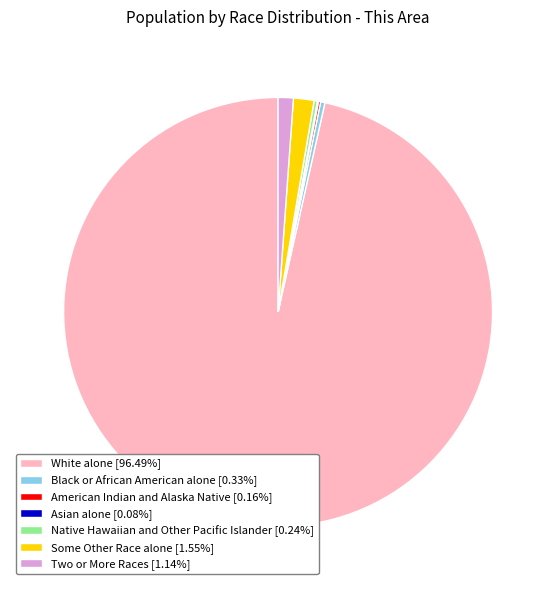

Does any single category account for the majority?

Yes